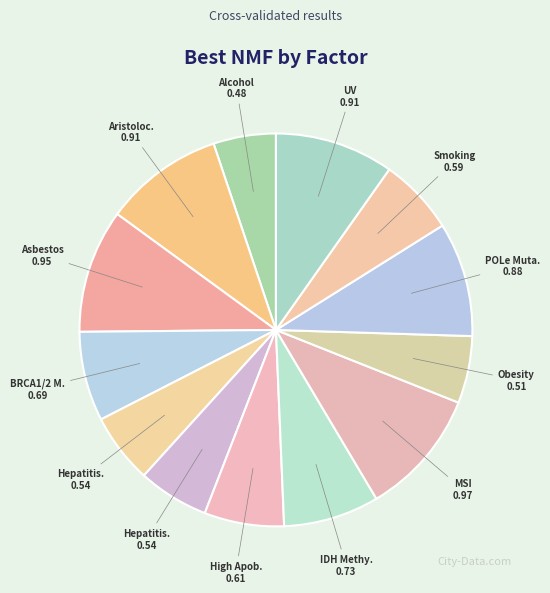

Count the number of slices in the pie.

13